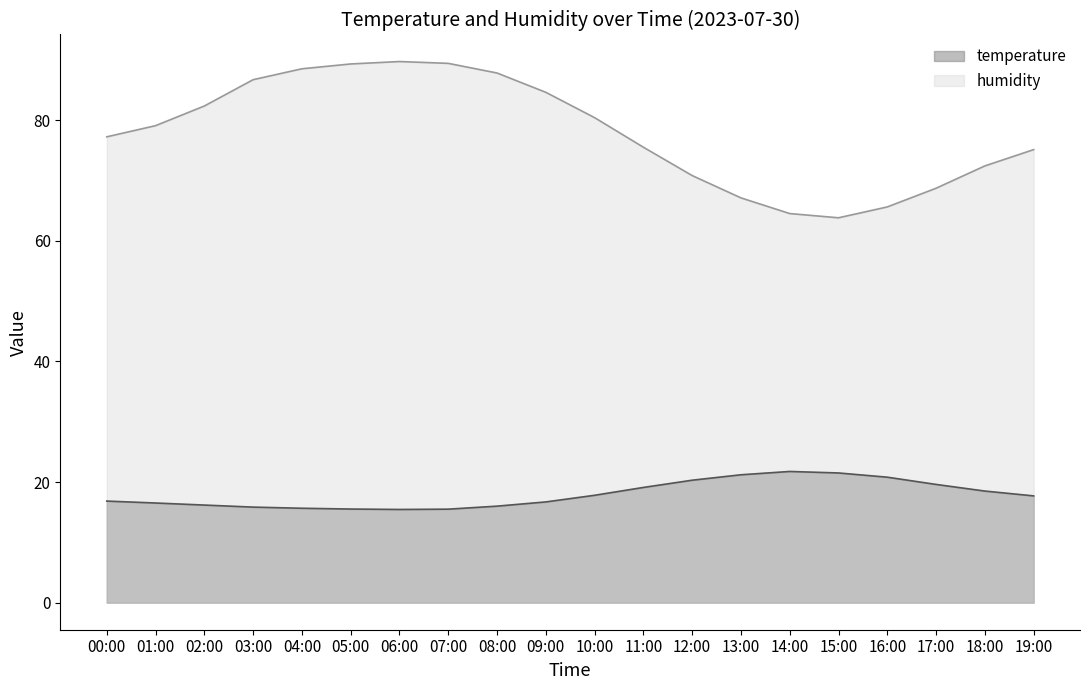

Reading left to right, extract all data points from this chart.

temperature: 16.8	16.5	16.2	15.8	15.7	15.5	15.4	15.5	16.0	16.7	17.8	19.1	20.3	21.2	21.8	21.5	20.8	19.6	18.5	17.7
humidity: 77.2	79.1	82.3	86.7	88.5	89.3	89.7	89.4	87.8	84.6	80.4	75.5	70.8	67.1	64.5	63.8	65.6	68.7	72.4	75.1